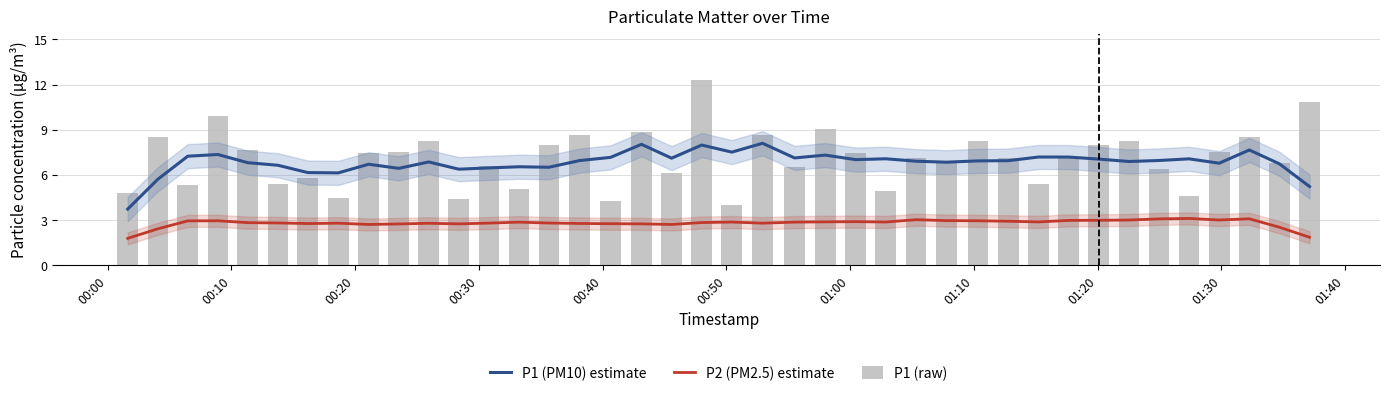

Are the bars grouped side by side (vs. stacked)?

Yes